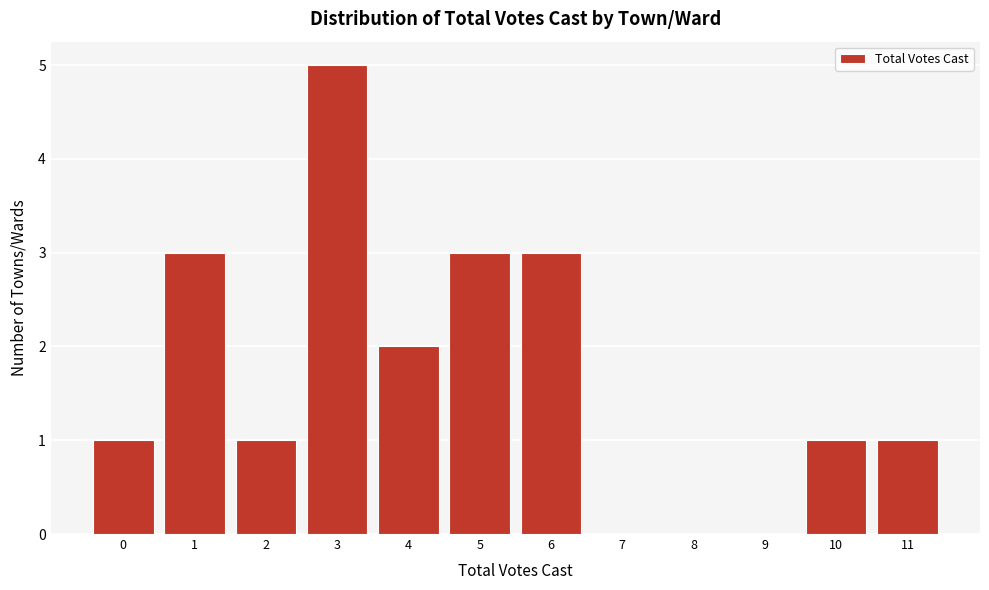

Reading left to right, transcribe all the data shown in this chart.

0=1	1=3	2=1	3=5	4=2	5=3	6=3	7=0	8=0	9=0	10=1	11=1